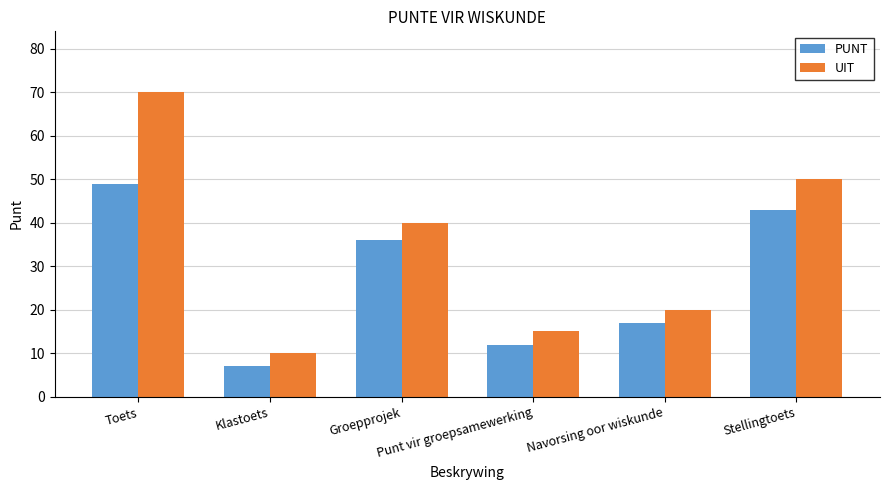

What position from the right is Groepprojek?

4